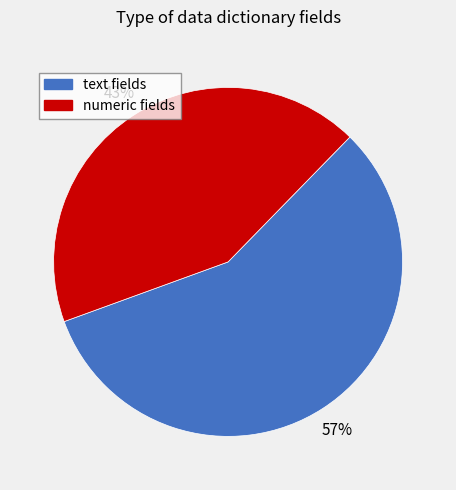

Does any single category account for the majority?

Yes